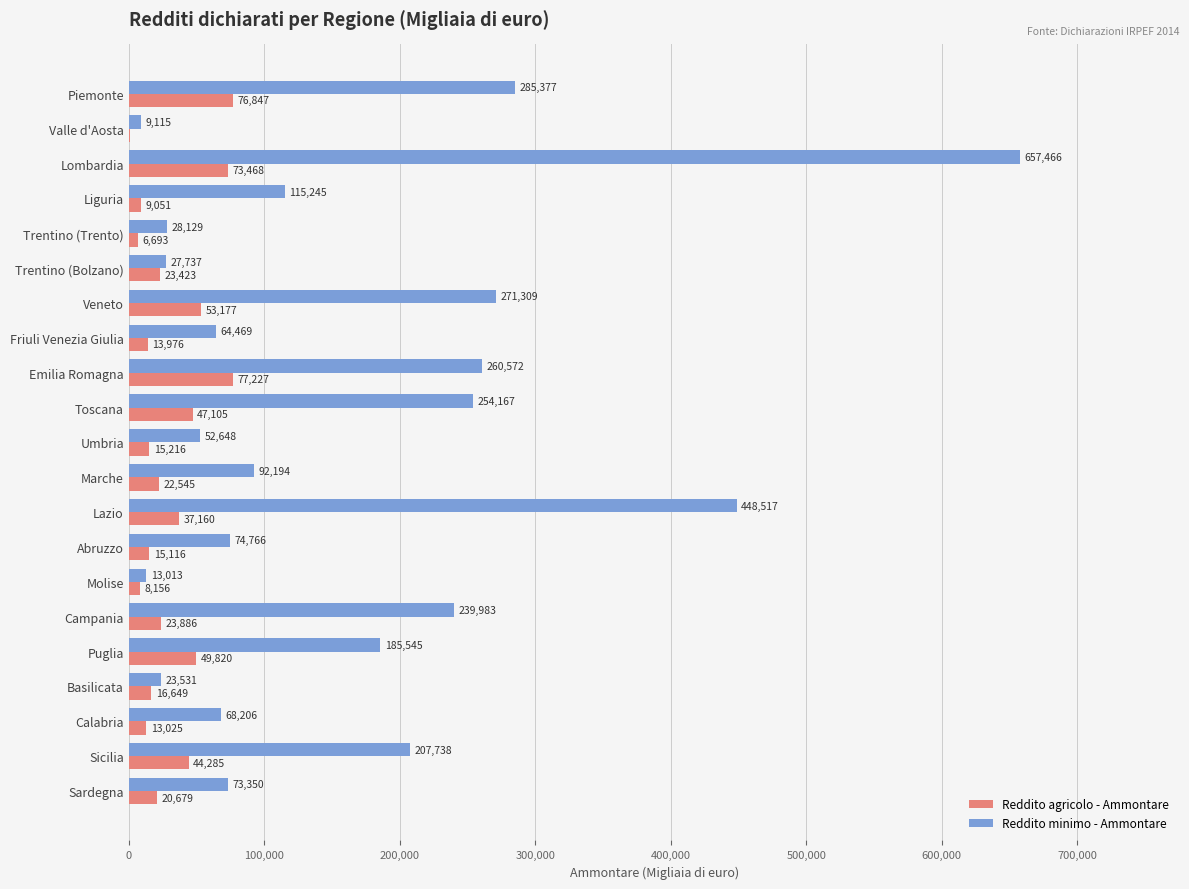

What are all the series names shown in the legend?

Reddito agricolo - Ammontare, Reddito minimo - Ammontare